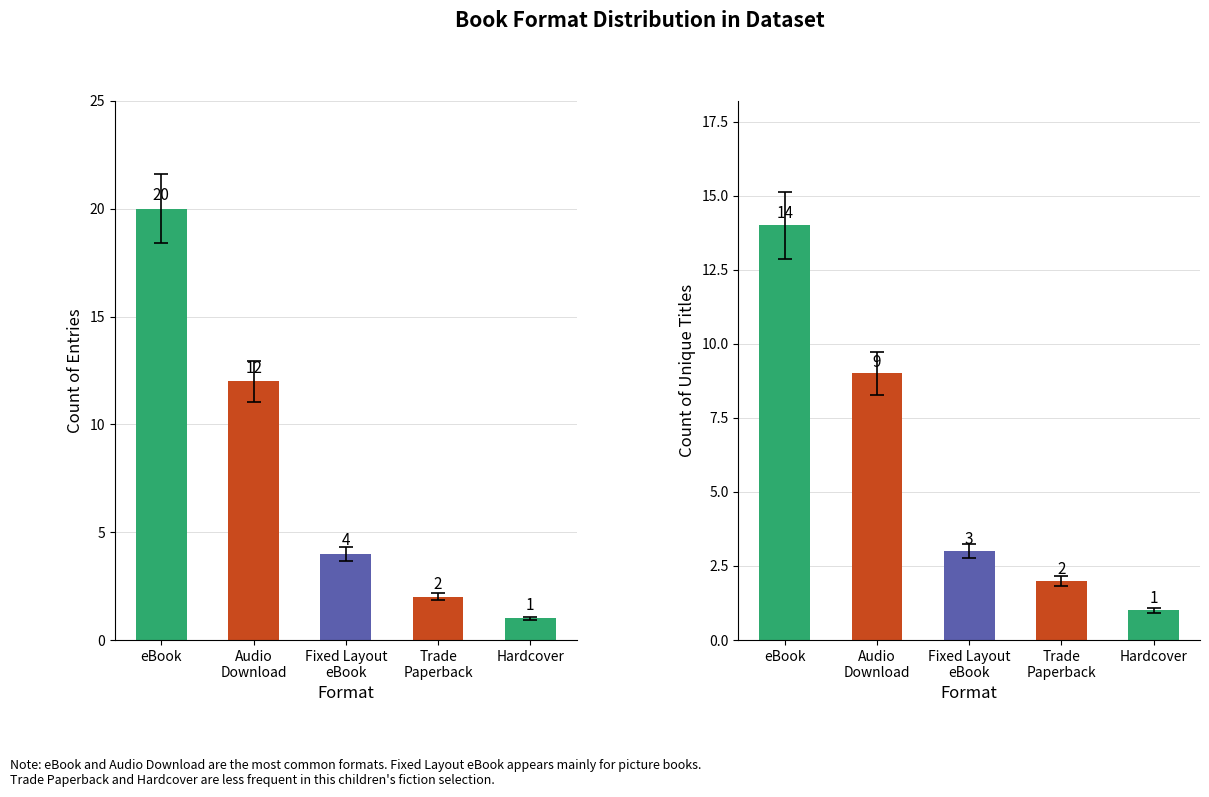

At which category does the chart reach its peak across all series?

eBook